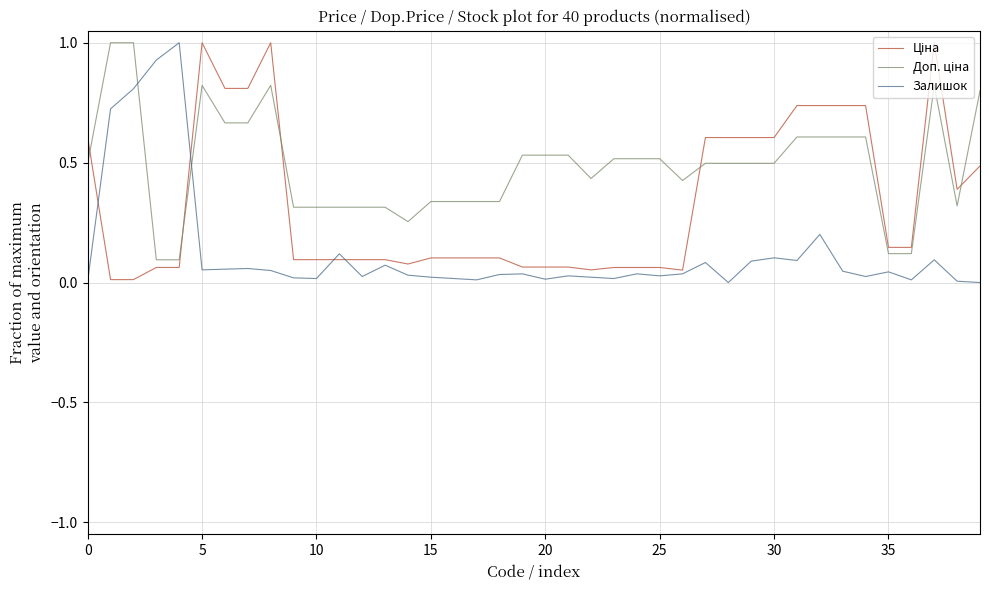

What is the difference between the maximum and minimum values in the Залишок series?

1.0